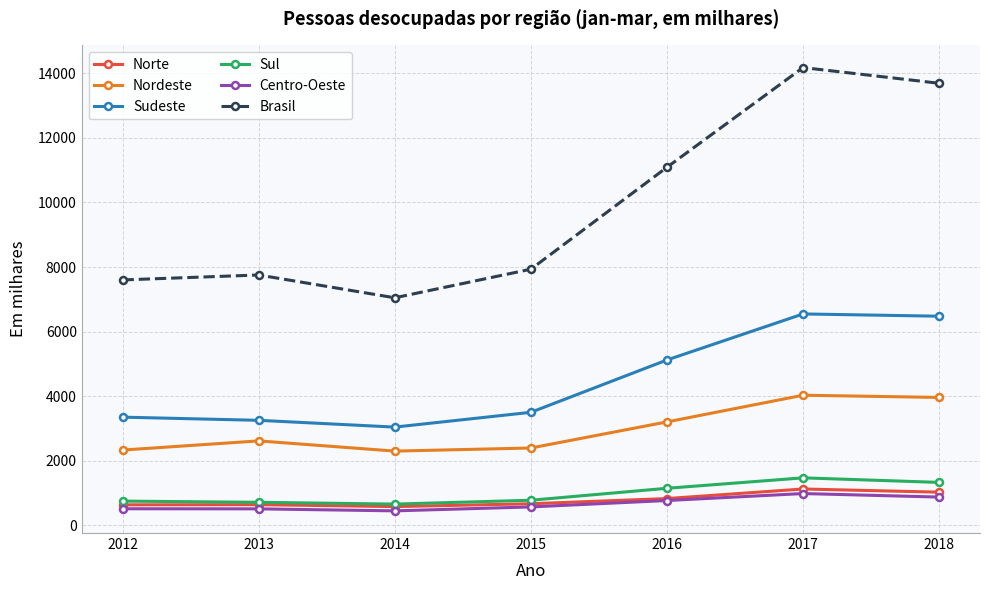

At which category does Brasil reach its first local valley?

2014